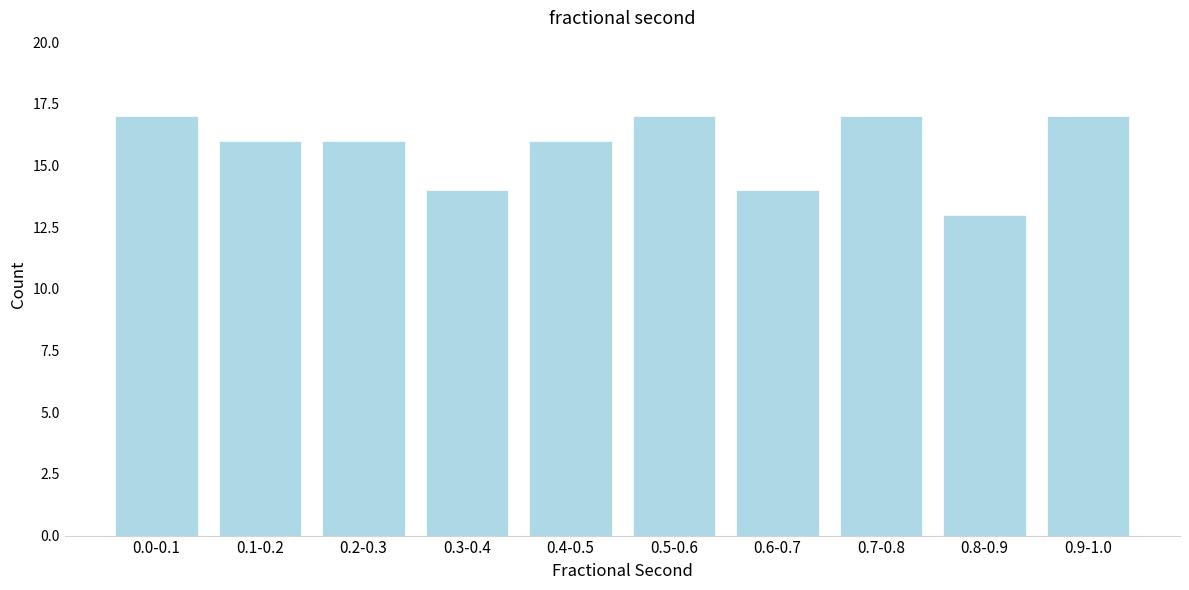

Reading right to left, list all the values displayed in this chart.

0.9-1.0=17	0.8-0.9=13	0.7-0.8=17	0.6-0.7=14	0.5-0.6=17	0.4-0.5=16	0.3-0.4=14	0.2-0.3=16	0.1-0.2=16	0.0-0.1=17